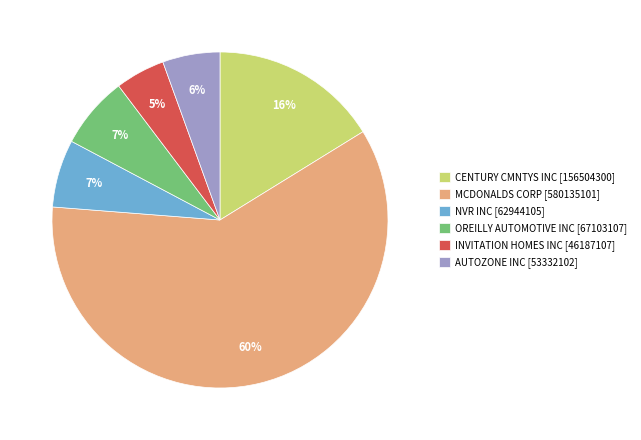

The AUTOZONE INC slice represents 6% of the pie. True or false?

True